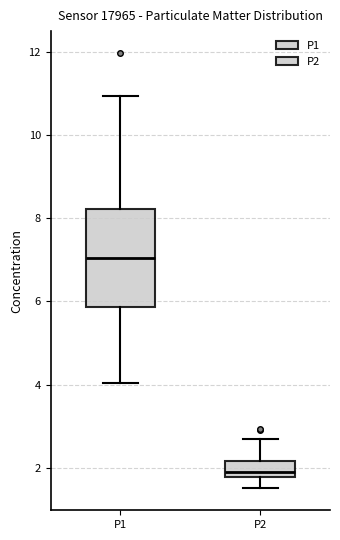

Where does the upper whisker of the box for P1 end on the y-axis? The values are not printed on the chart, so give them approximately, as read against the axis.

11.0